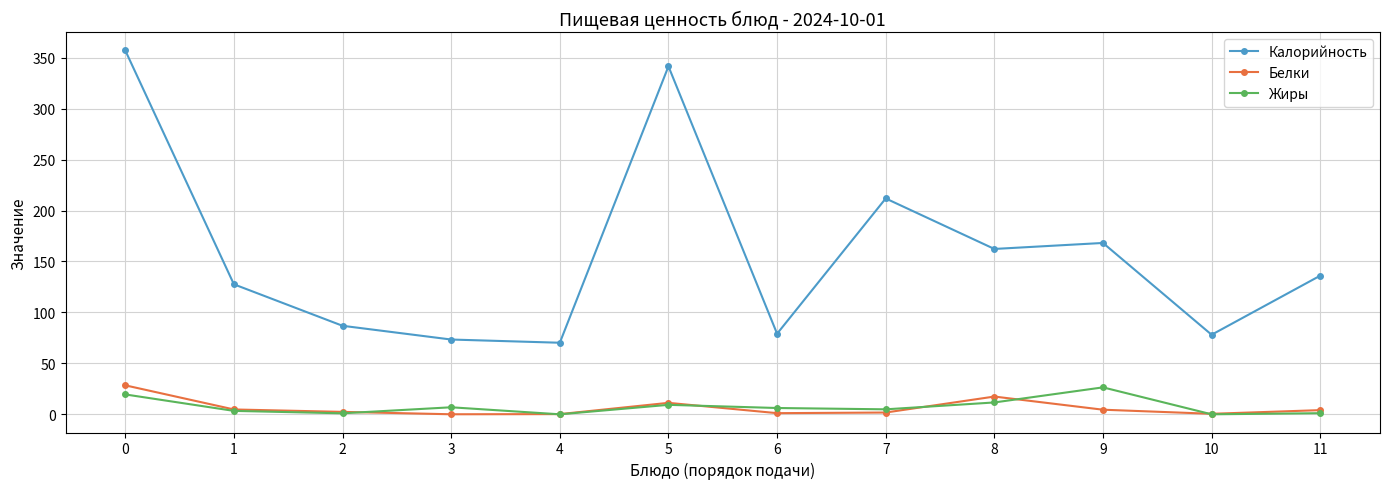

What is the sum of the Калорийность values at 1 and 9?

295.8